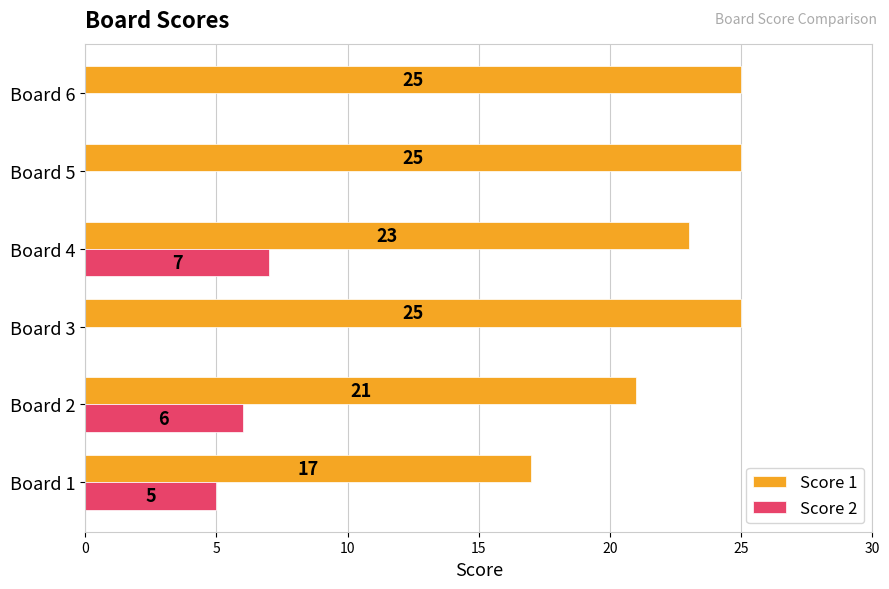

What is the sum of all Score 1 values?

136